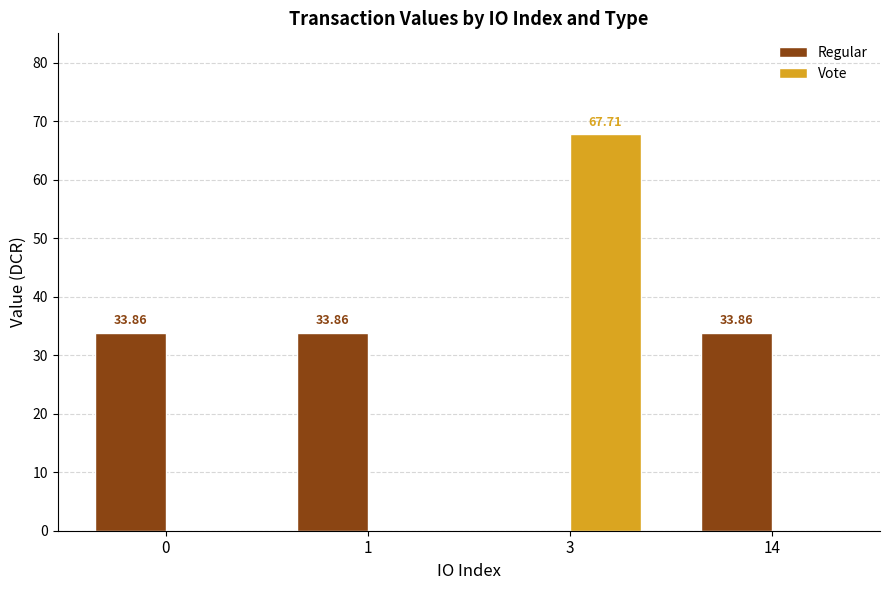

Where is Regular nearest to the value 16?

3